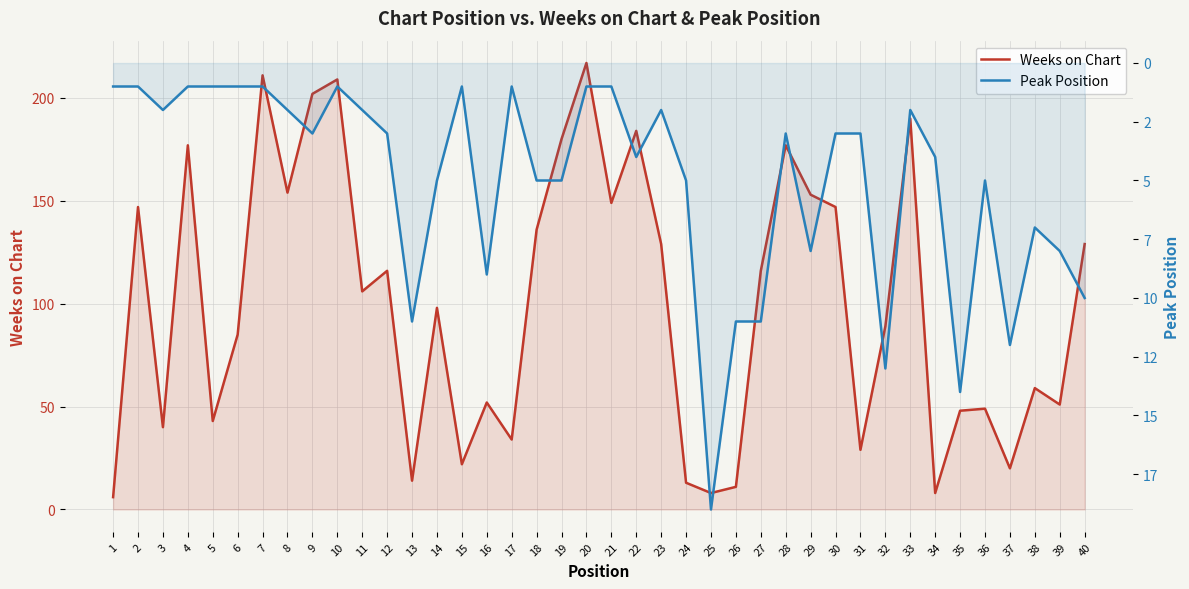

Which series has the largest total across all categories?

Weeks on Chart